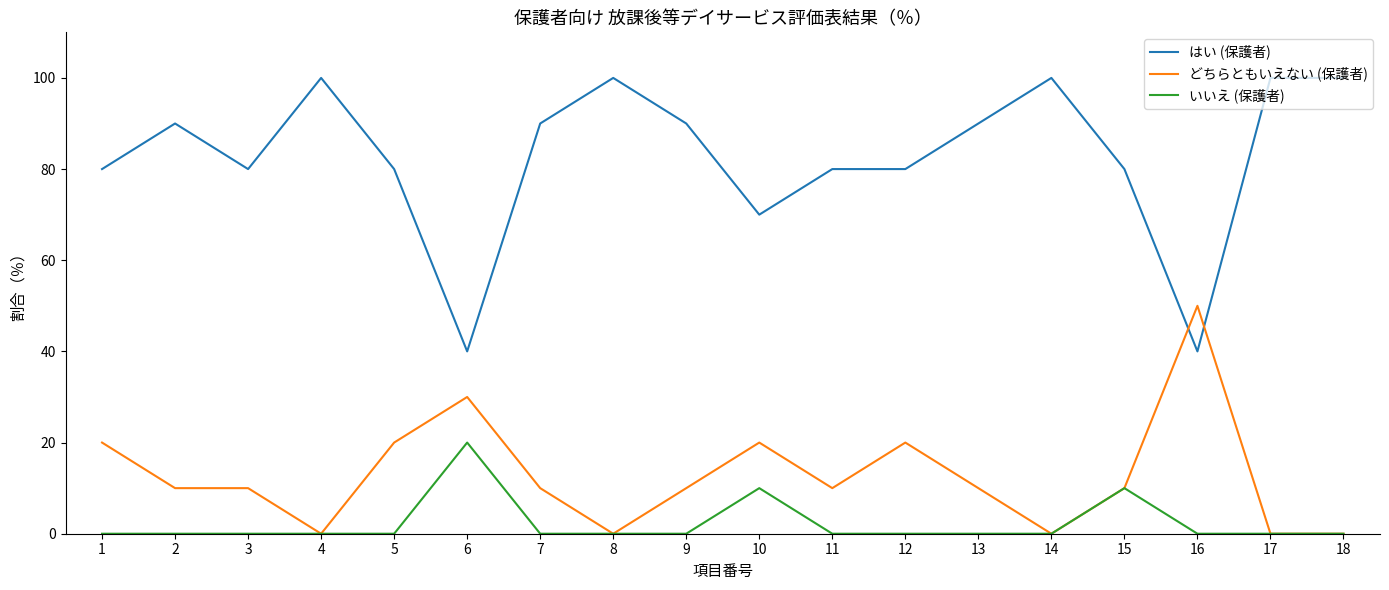

Reading left to right, extract all data points from this chart.

はい (保護者): 80	90	80	100	80	40	90	100	90	70	80	80	90	100	80	40	100	100
どちらともいえない (保護者): 20	10	10	0	20	30	10	0	10	20	10	20	10	0	10	50	0	0
いいえ (保護者): 0	0	0	0	0	20	0	0	0	10	0	0	0	0	10	0	0	0